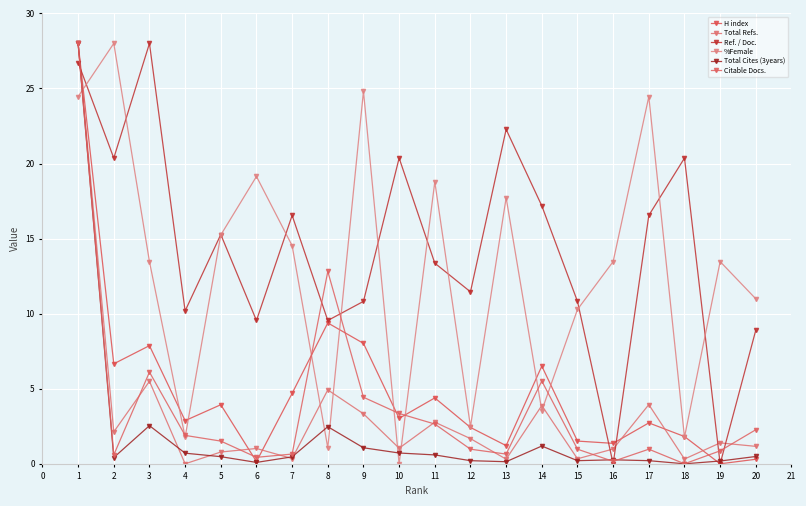

What is the maximum value shown in the chart?

28.0